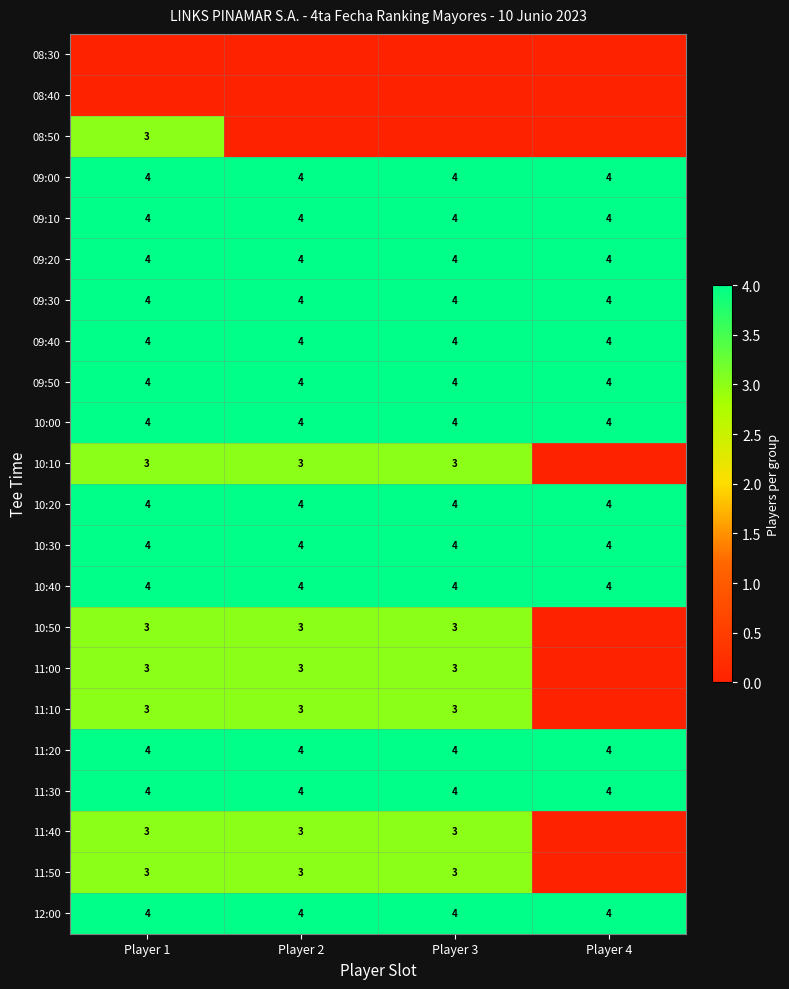

Is it true that 11:50 equals 5 at Player 2?

False